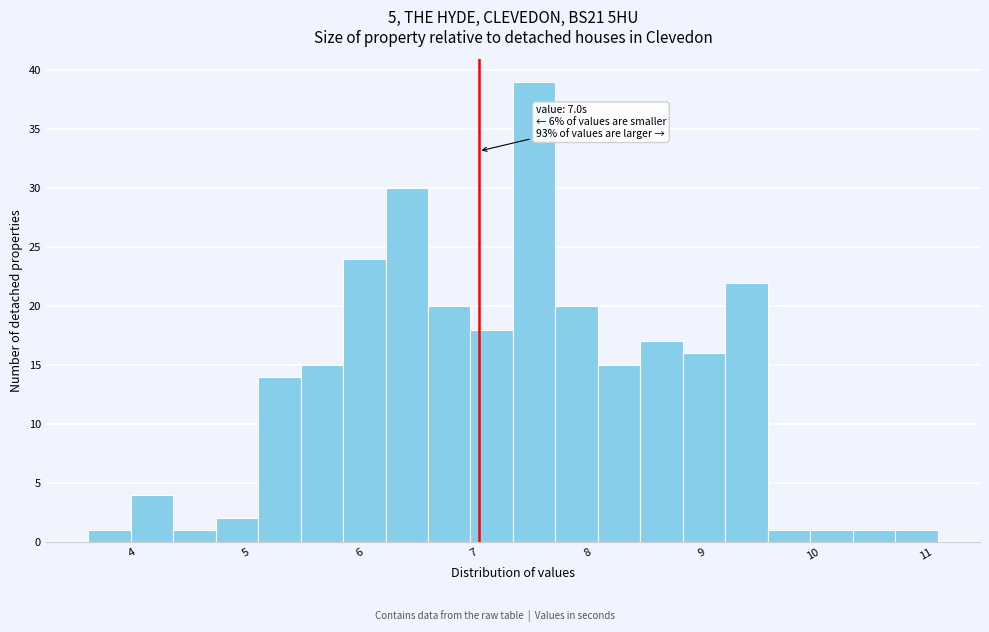

Around what value on the x-axis is the tallest bar? Give the approximate position of its centre, as read against the axis.

7.5